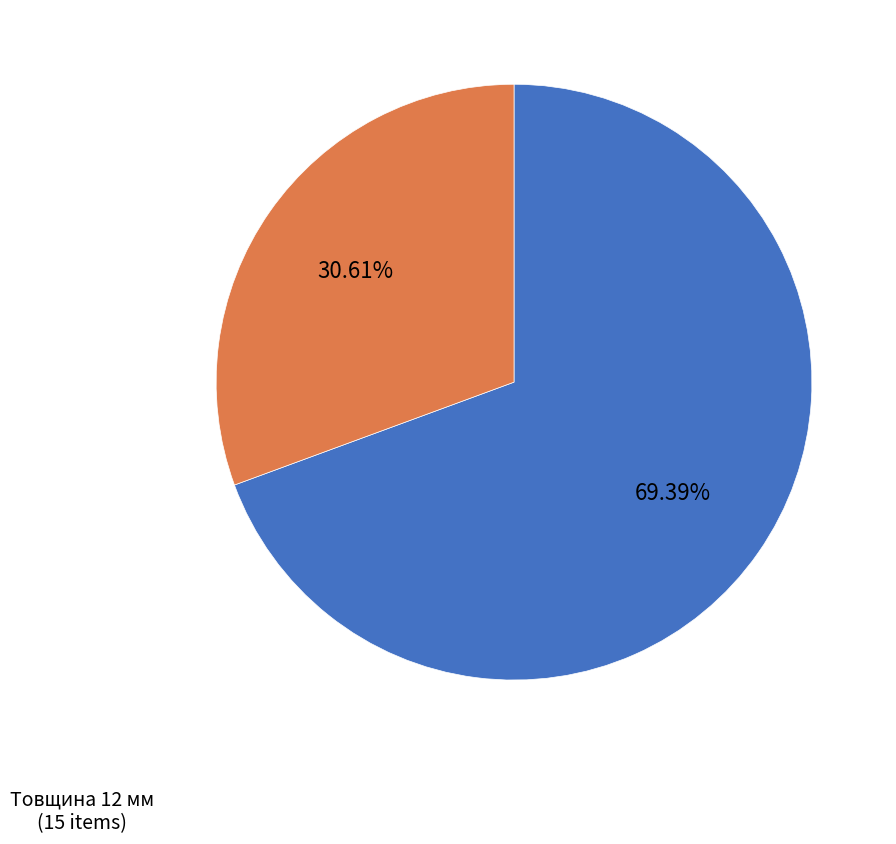

Is there any slice that represents more than half of the pie?

Yes